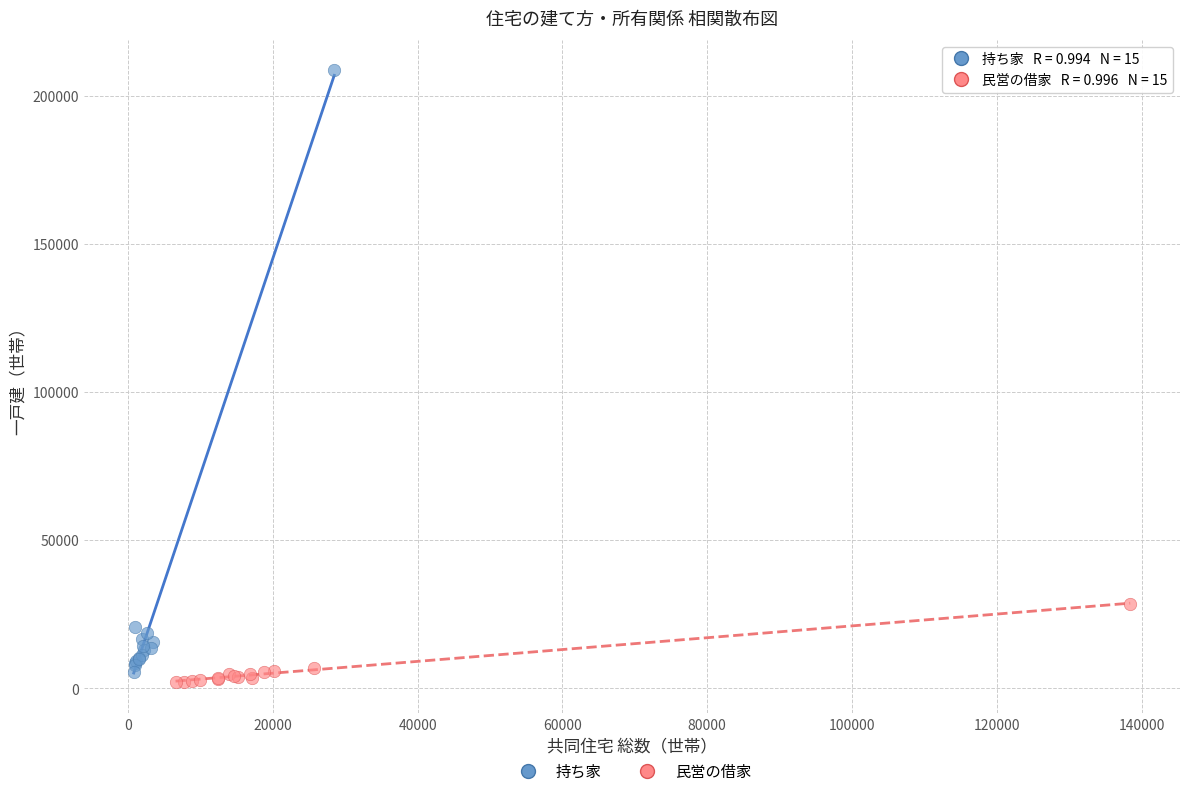

Which series has the widest spread of Y values?

持ち家